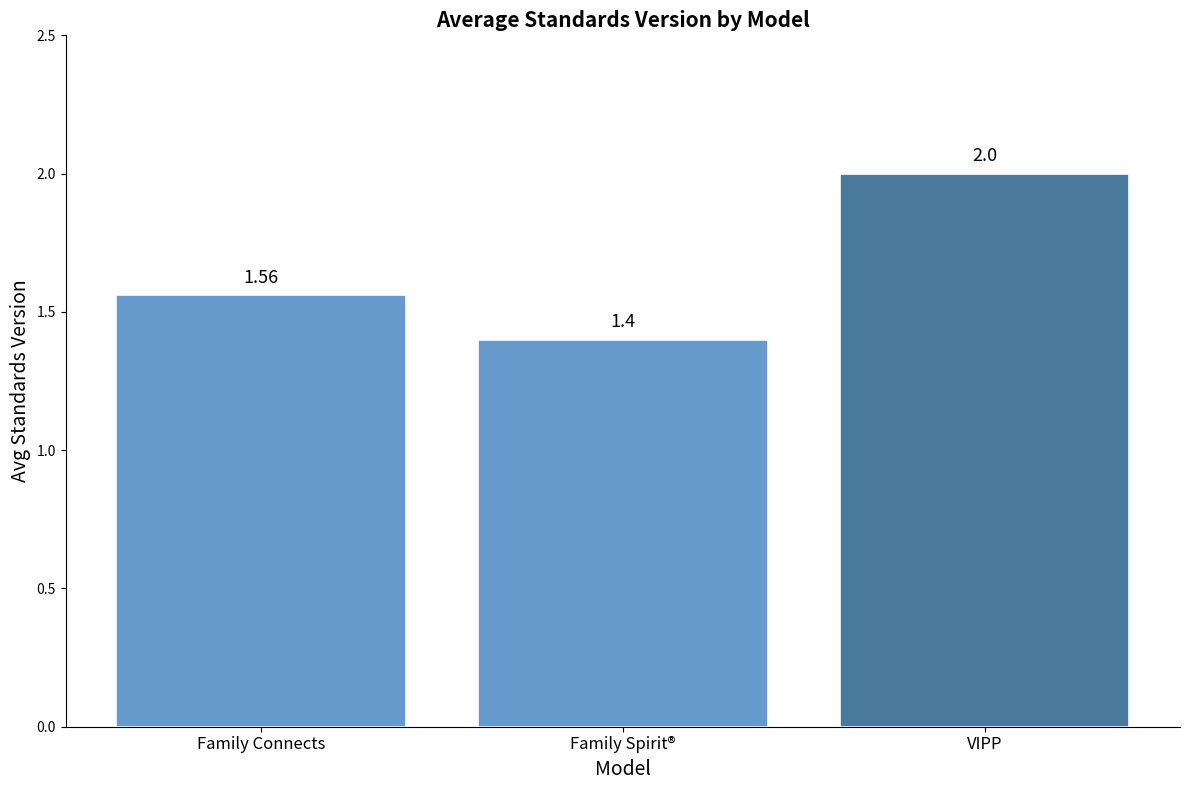

What is the average value?

1.7